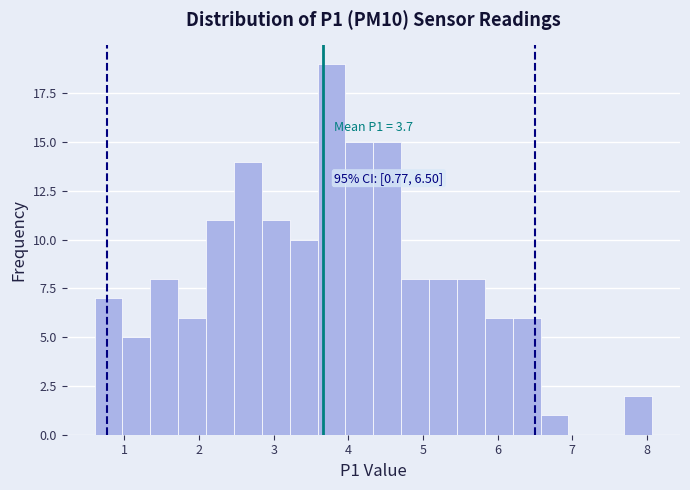

Around what value on the x-axis is the tallest bar? Give the approximate position of its centre, as read against the axis.

3.8